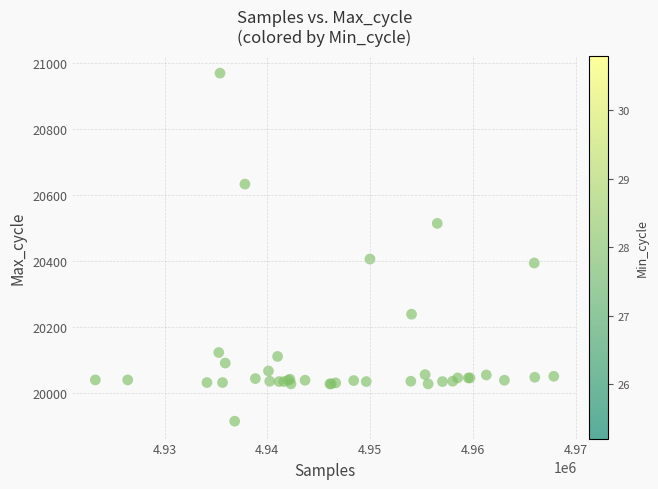

What Y value in the scatter plot is closest to 20441?

20405